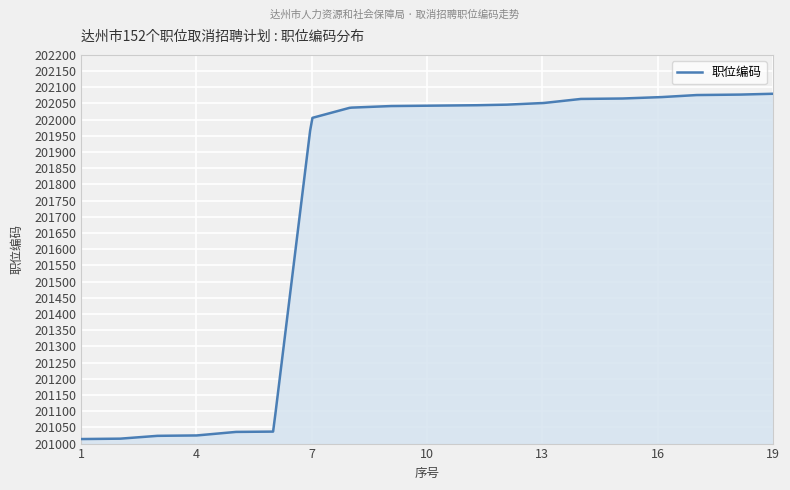

What is the difference between the maximum and minimum values?

1066.0